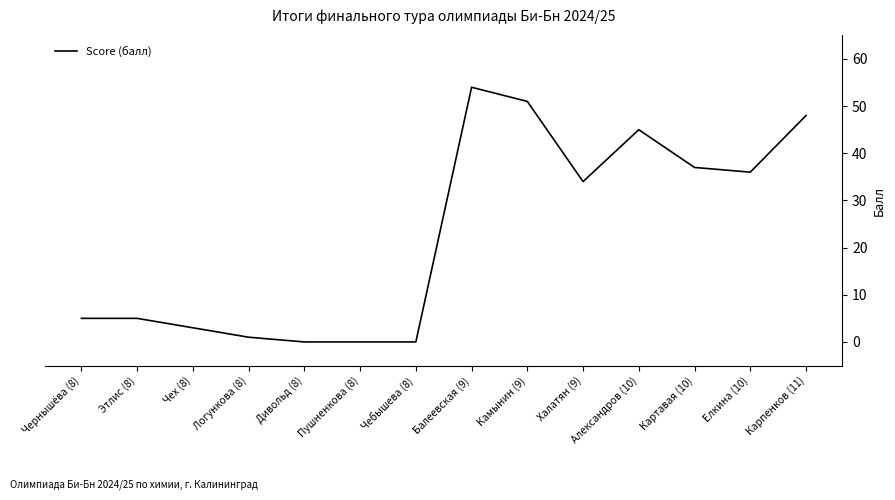

What is the greatest value displayed?

54